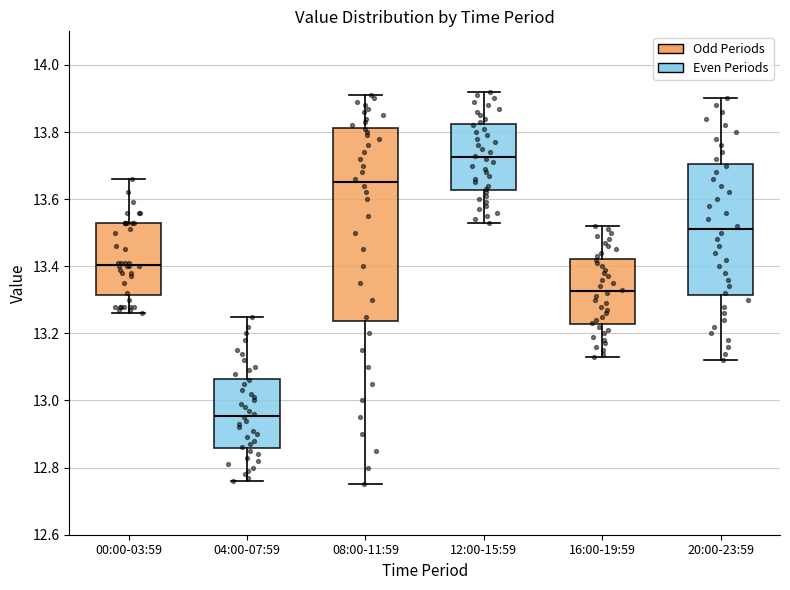

Reading left to right, read every box against the y-axis: the position of its median line, the range the box covers, and the ends of its whiskers. The values are not printed on the chart, so give them approximately, as read against the axis.

00:00-03:59: median 13.40, box 13.32 to 13.54, whiskers 13.26 to 13.66
04:00-07:59: median 12.96, box 12.86 to 13.06, whiskers 12.76 to 13.26
08:00-11:59: median 13.66, box 13.24 to 13.82, whiskers 12.76 to 13.92
12:00-15:59: median 13.72, box 13.62 to 13.82, whiskers 13.54 to 13.92
16:00-19:59: median 13.32, box 13.22 to 13.42, whiskers 13.14 to 13.52
20:00-23:59: median 13.52, box 13.32 to 13.70, whiskers 13.12 to 13.90